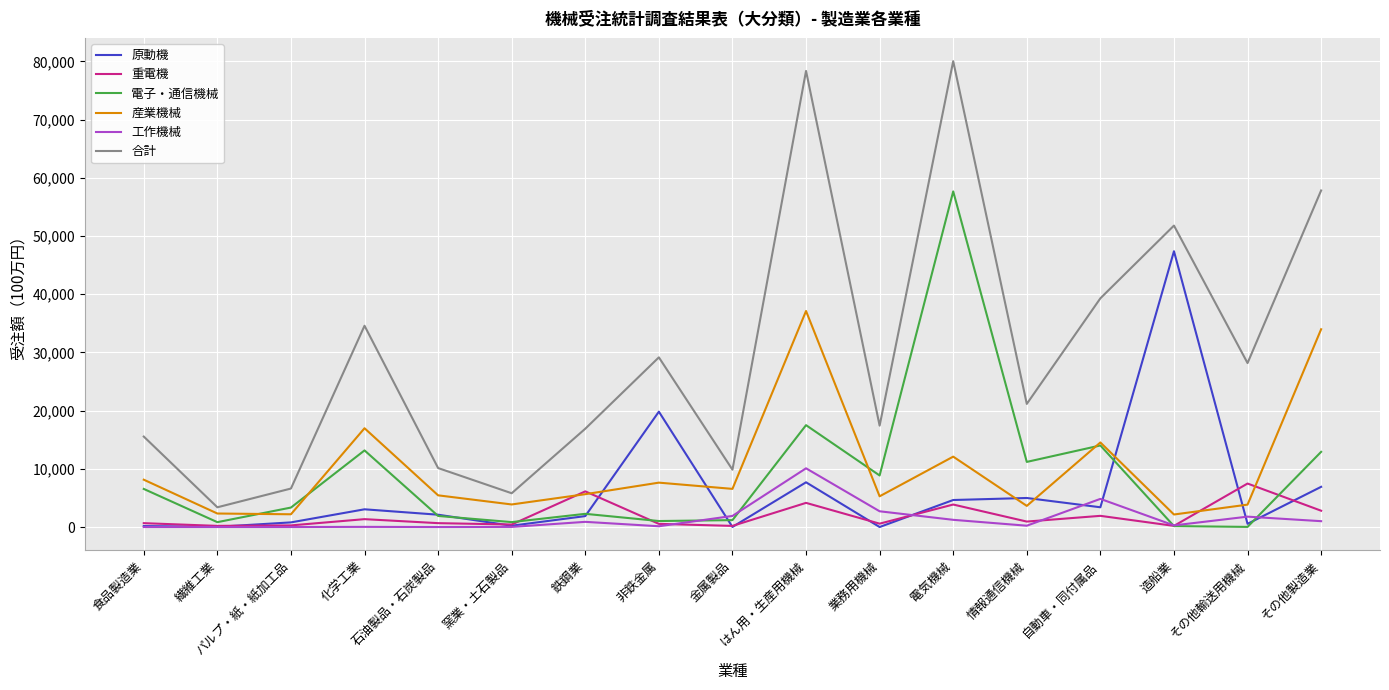

How many interior local peaks does the 産業機械 series have?

5